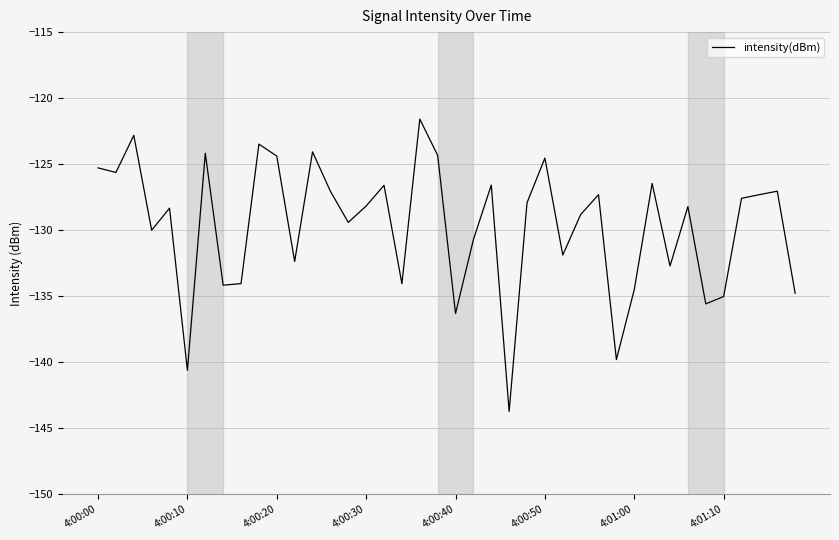

What is the maximum value shown in the chart?

-121.6